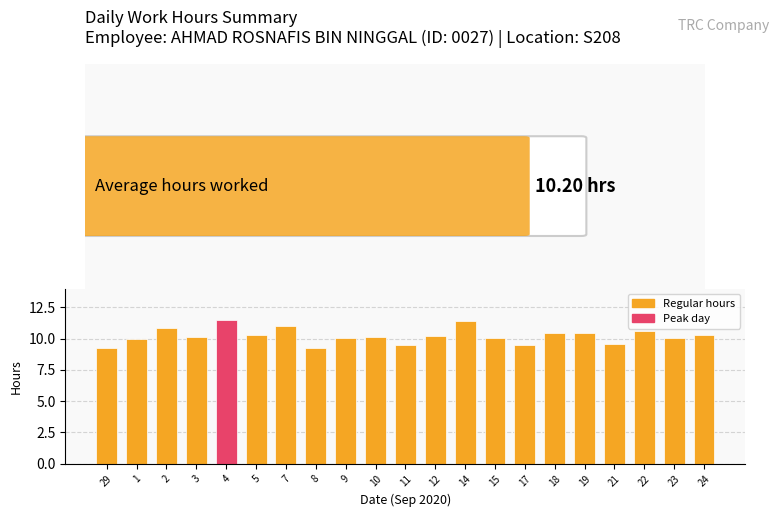

How many series are shown in this chart?

1